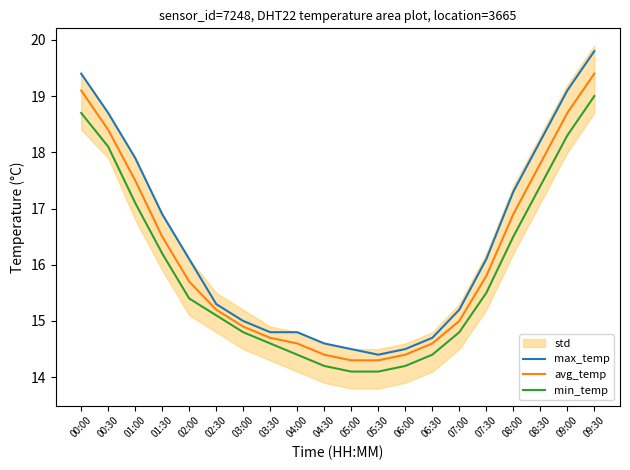

True or false: avg_temp and min_temp intersect in this chart.

False